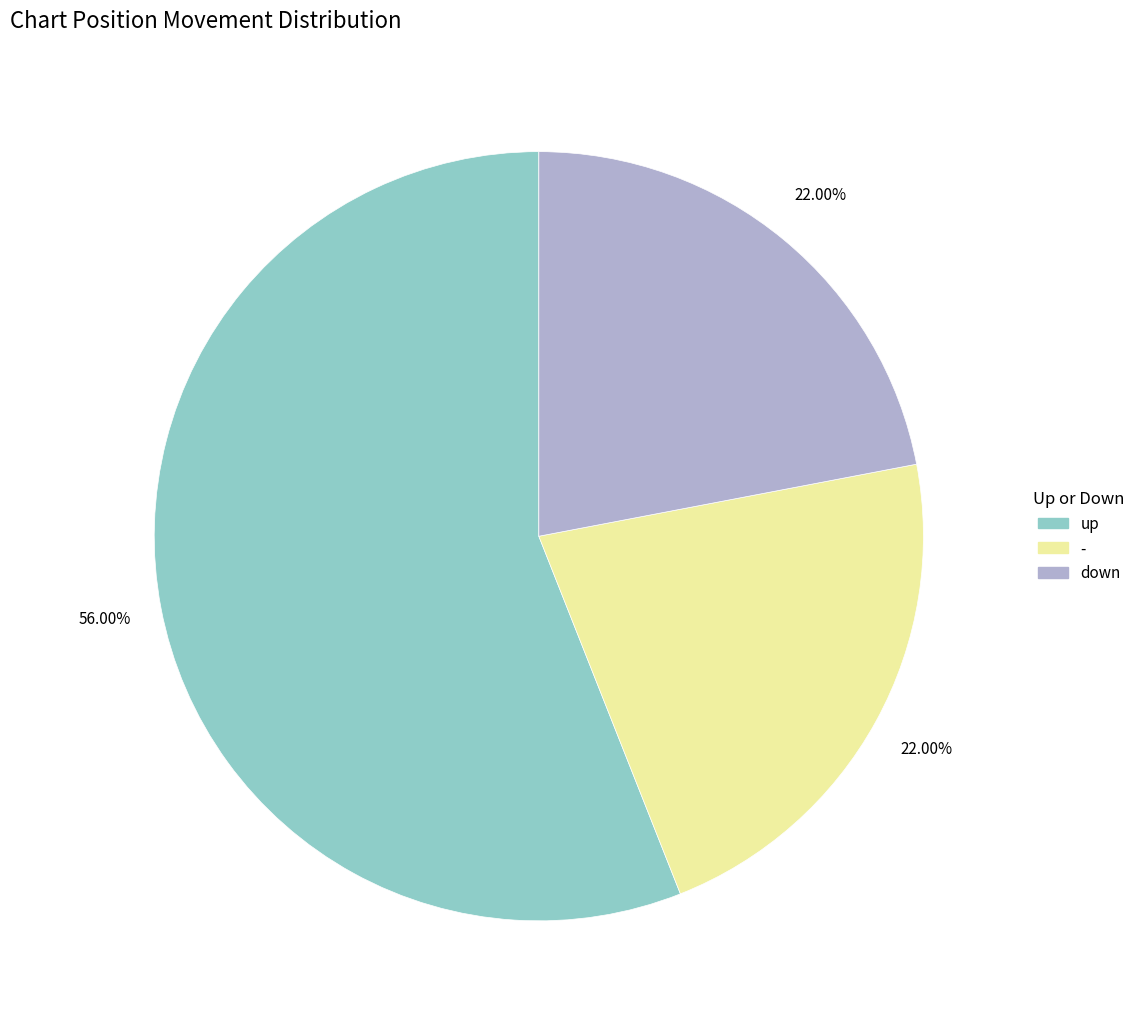

Does any single category account for the majority?

Yes